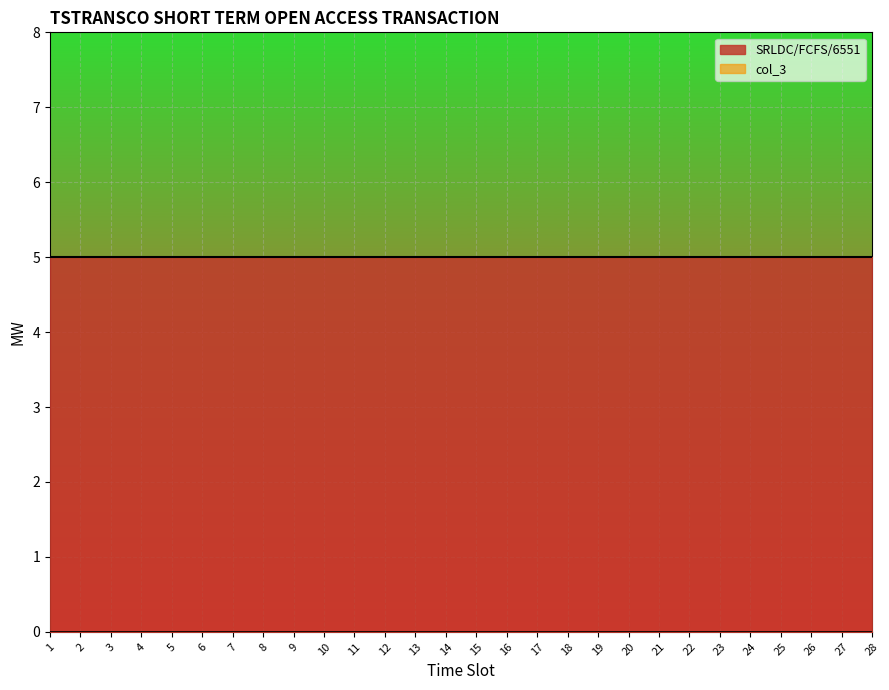

What is the spread (max minus min) of values at 16?

5